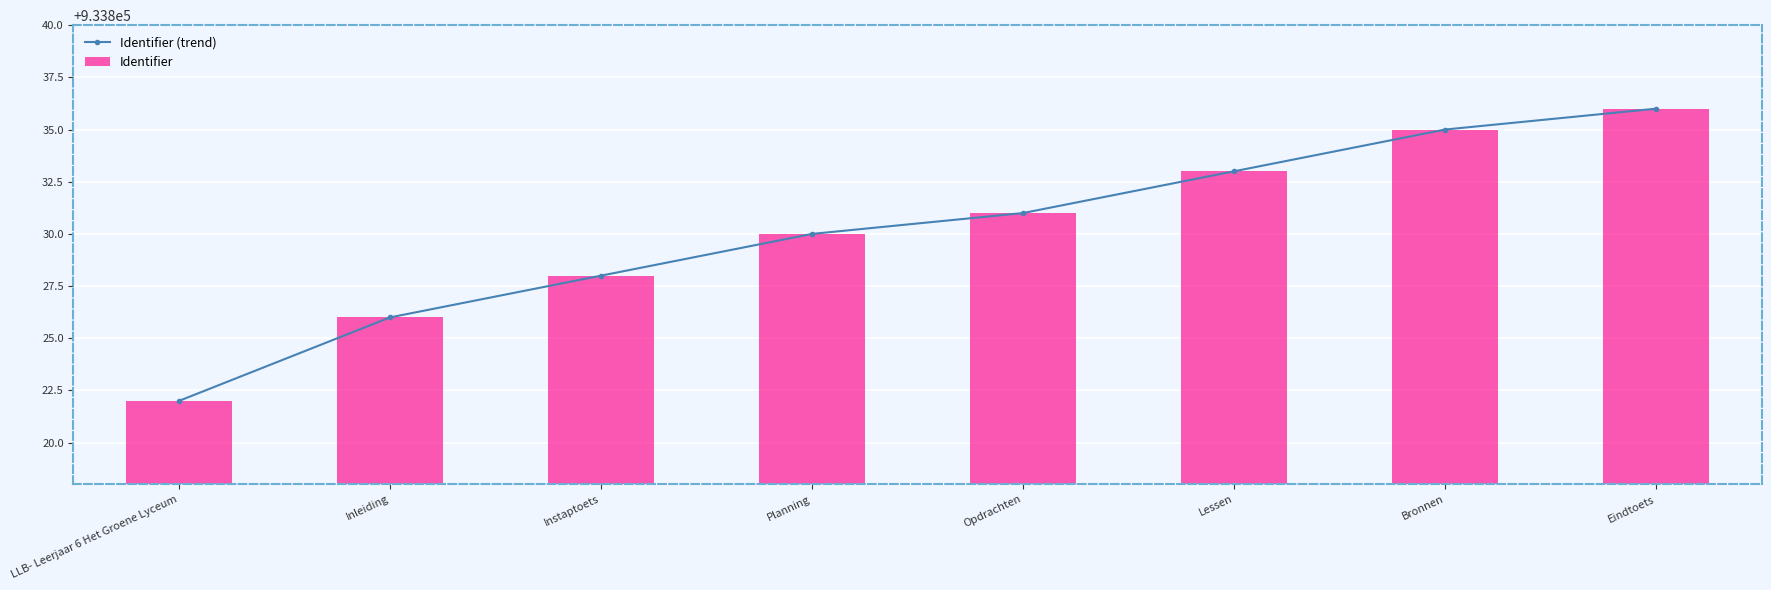

The value of Identifier (trend) at Eindtoets is 933836. True or false?

True